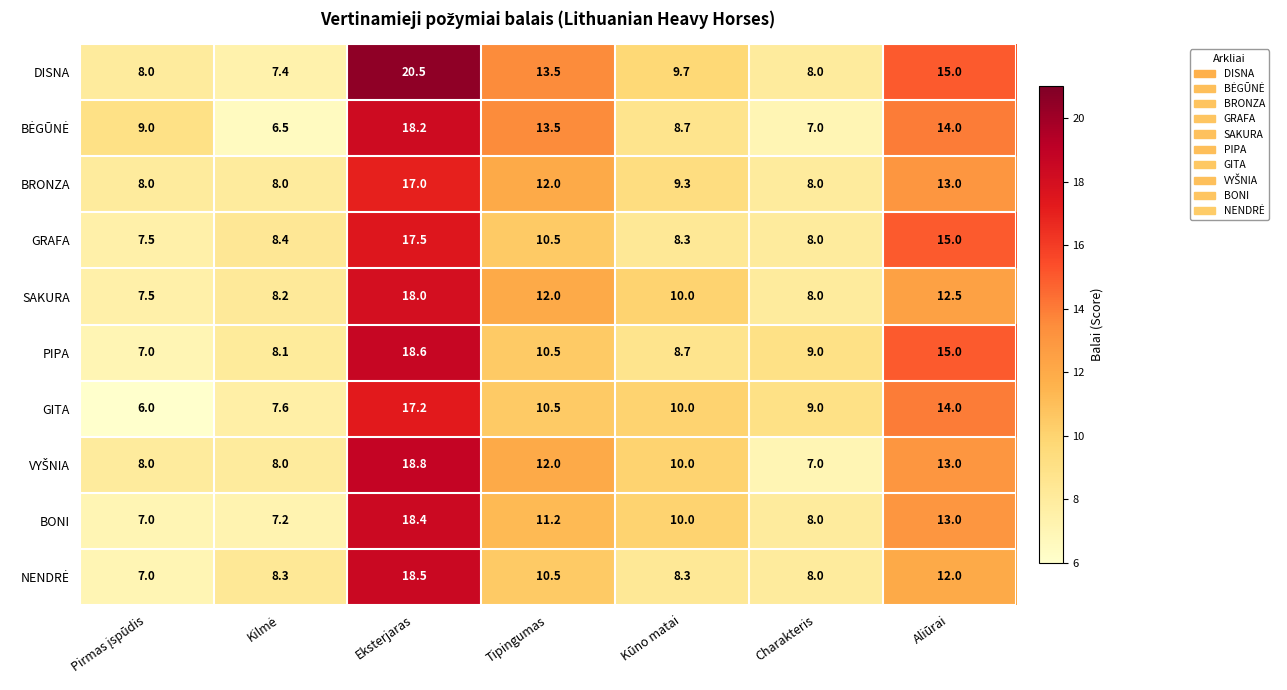

How many distinct data groups are displayed?

10